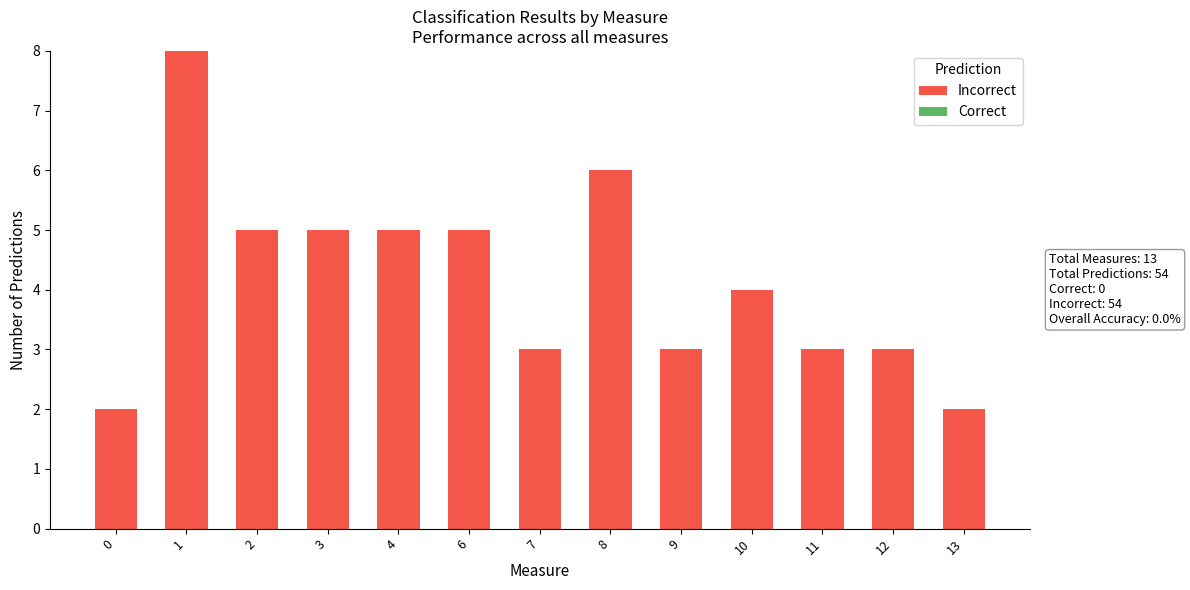

What is the maximum value shown in the chart?

8